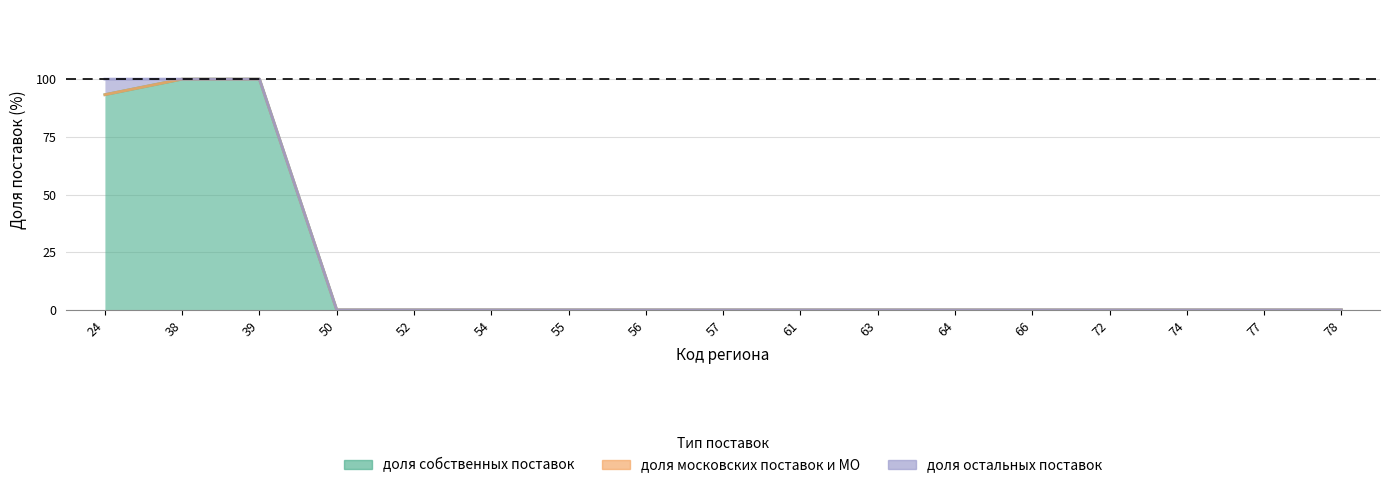

Does the chart have visible grid lines?

Yes